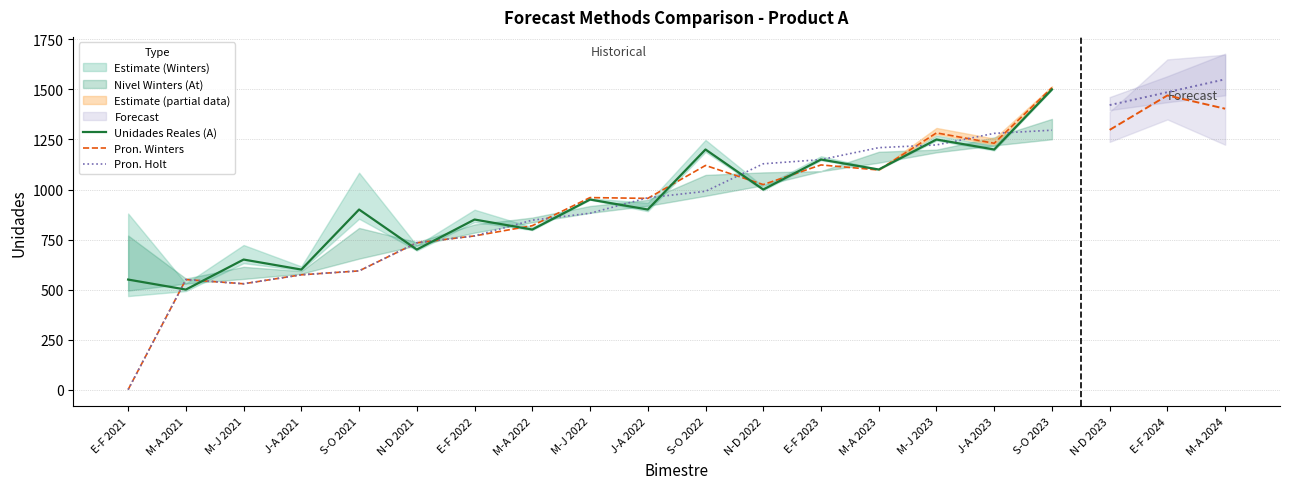

How many interior local peaks does the Pron. Holt series have?

1